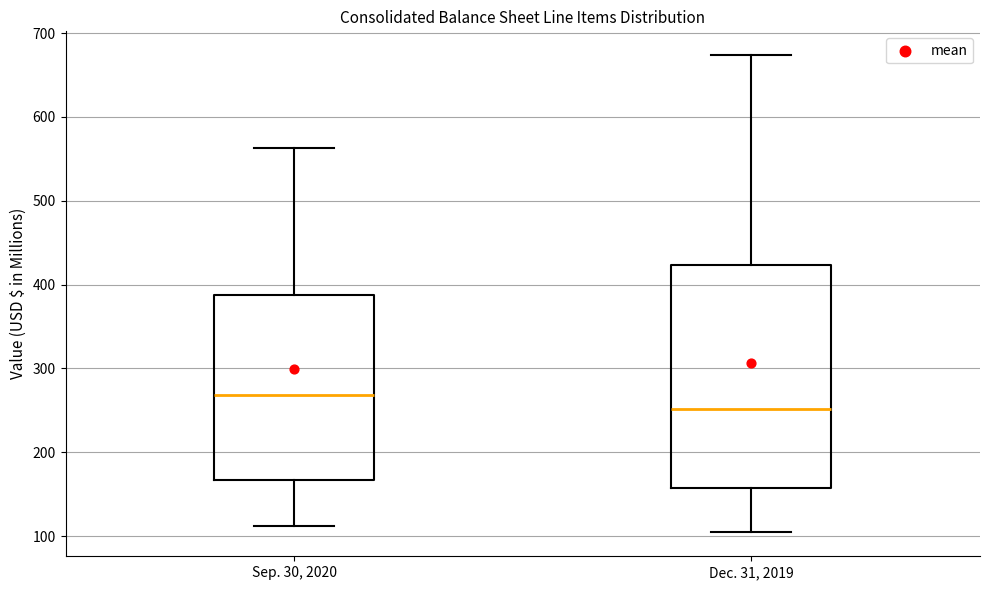

Comparing the boxes themselves (not the whiskers), which one is the tallest?

Dec. 31, 2019